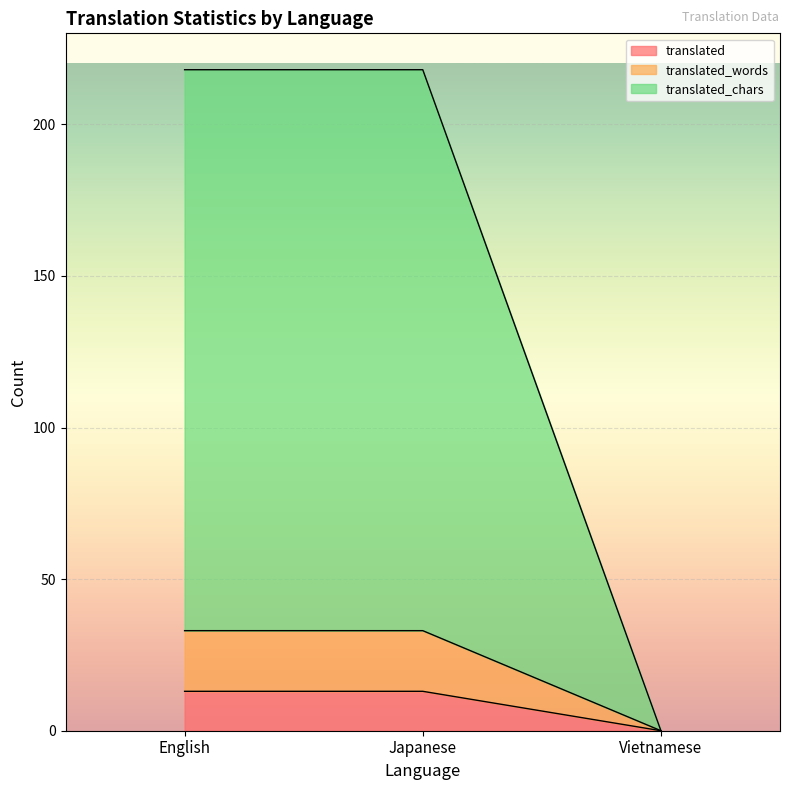

Which series changed the most between English and Japanese?

translated